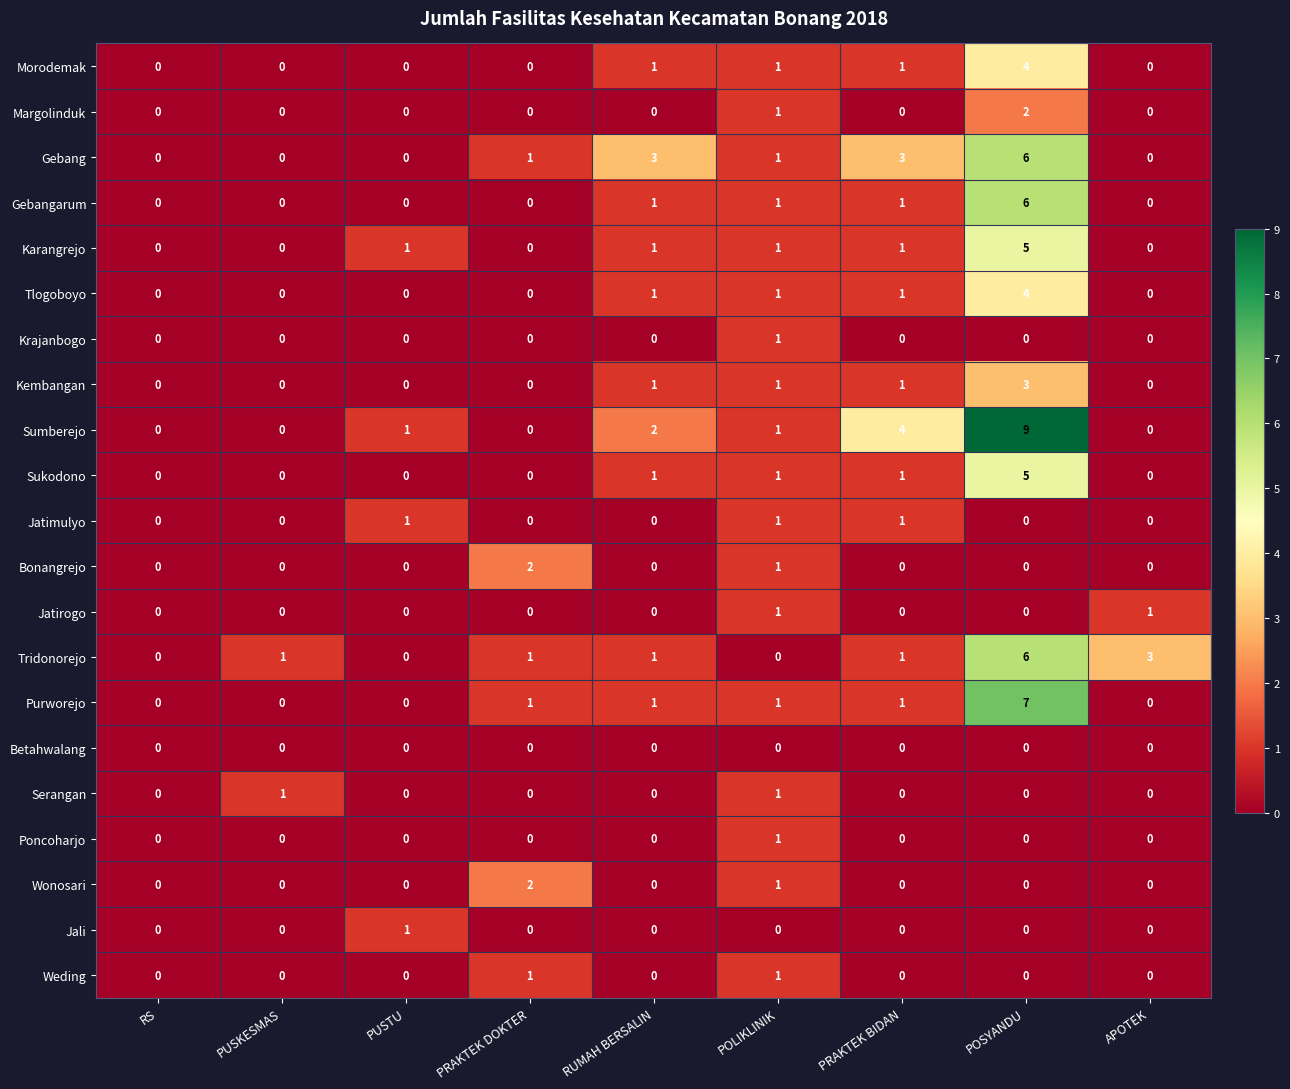

Which series has the largest range (max minus min)?

Sumberejo